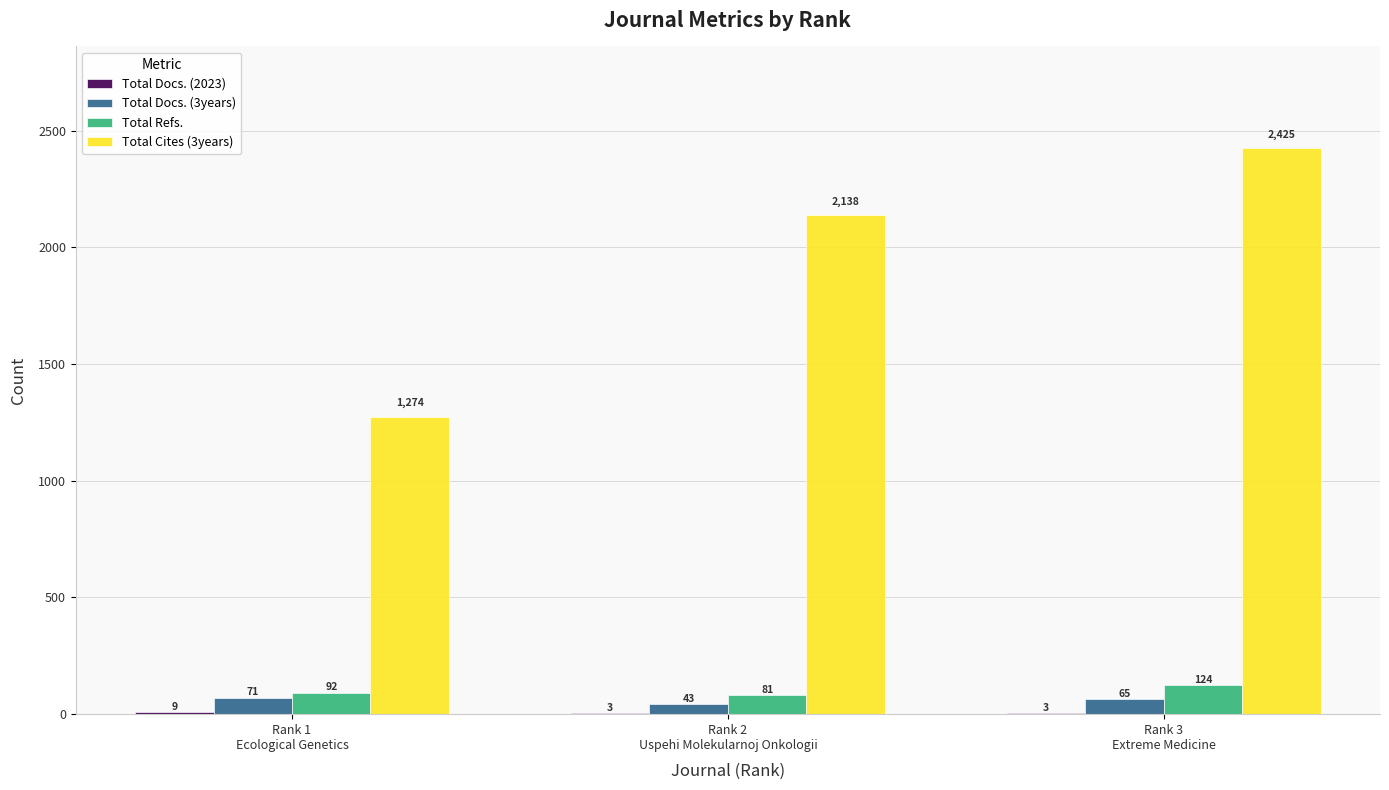

Which series has the largest total across all categories?

Total Cites (3years)